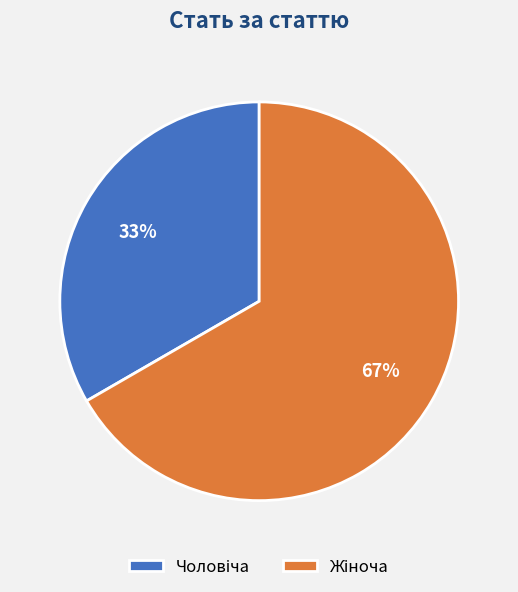

Is there a majority slice in this chart?

Yes